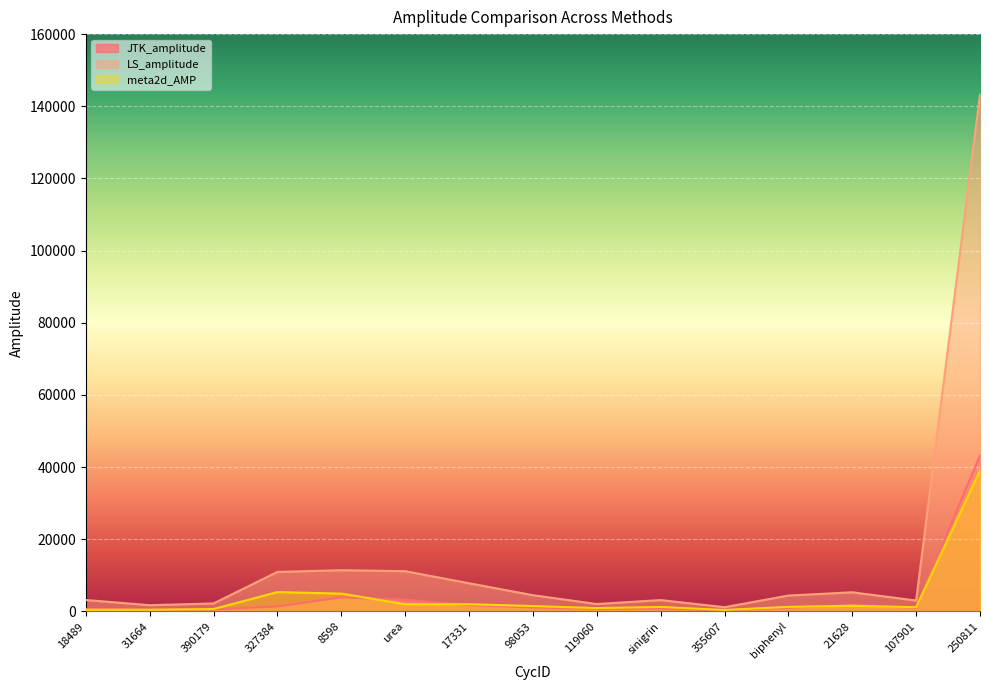

What is the label of the 15th point from the left?

250811